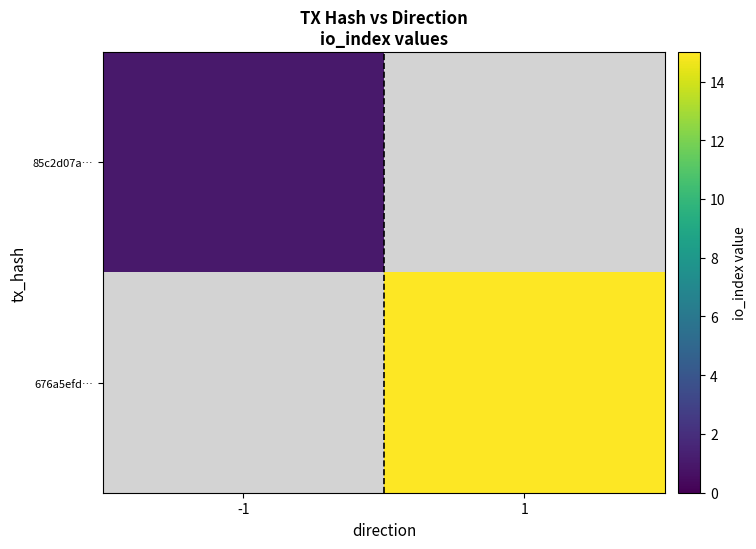

The 85c2d07a… series shows 1.0 at -1. True or false?

True